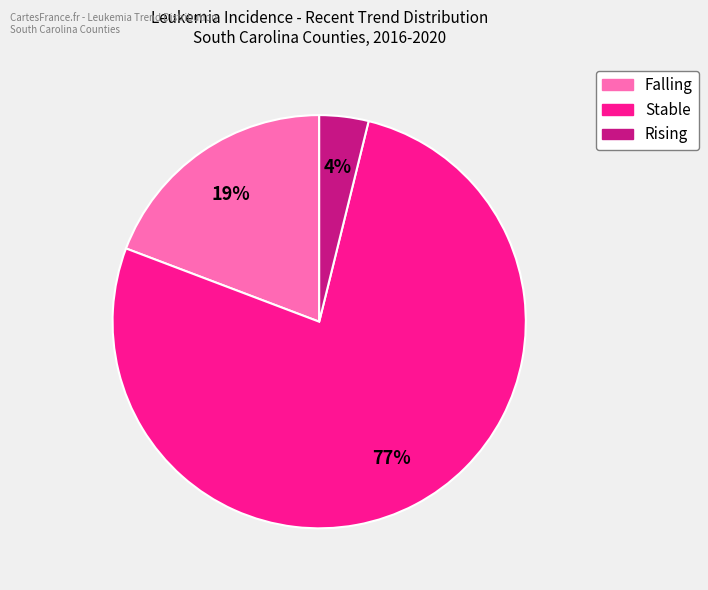

What is the largest slice in the pie chart?

Stable